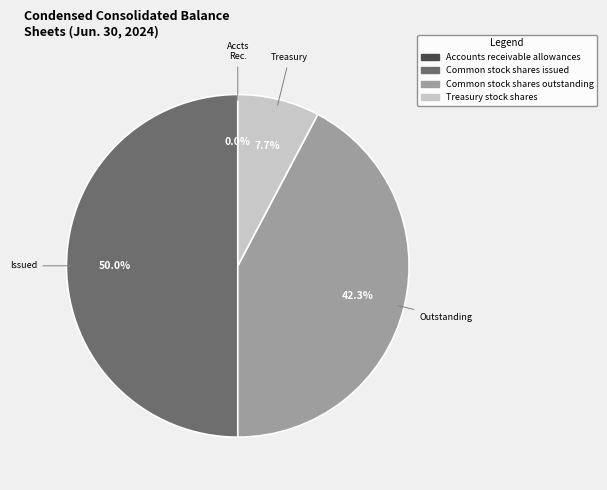

Between Treasury stock shares and Common stock shares outstanding, which is larger?

Common stock shares outstanding